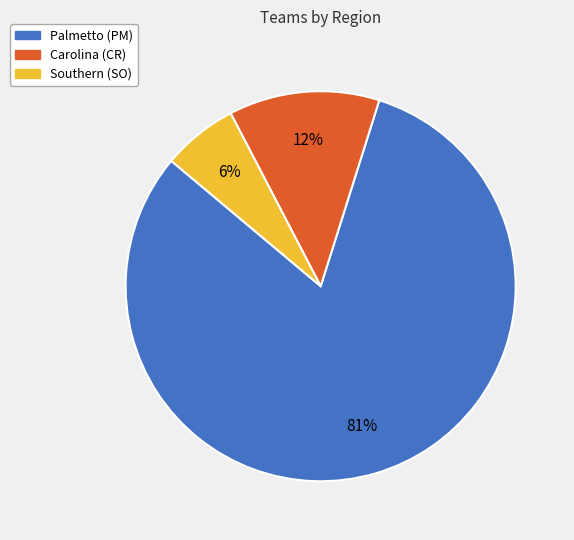

Rank the categories by value from lowest to highest.

Southern (SO), Carolina (CR), Palmetto (PM)